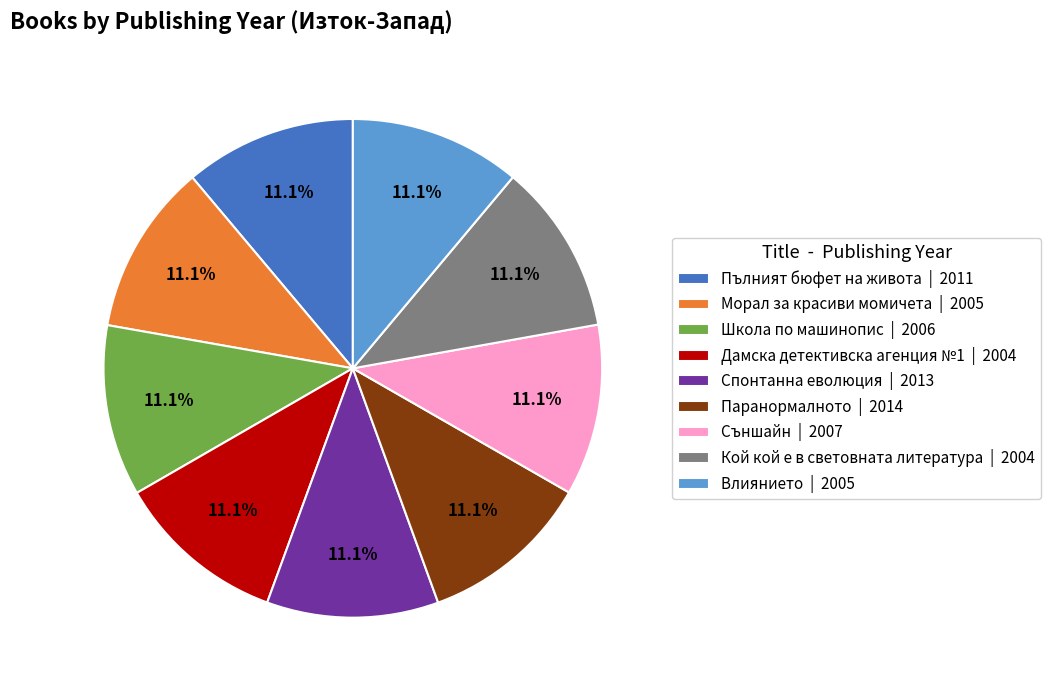

Does Съншайн | 2007 account for over 50% of the chart?

No